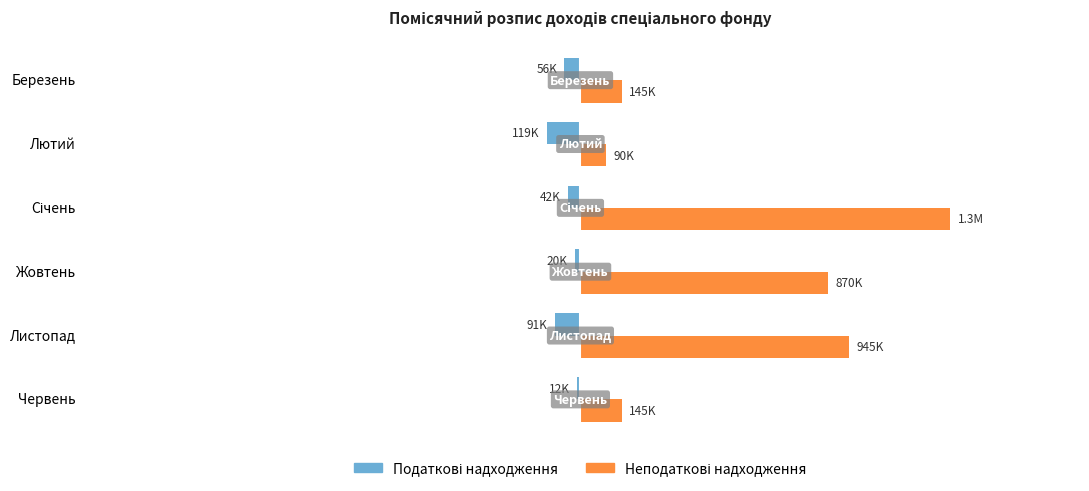

How many categories are shown in the chart?

6